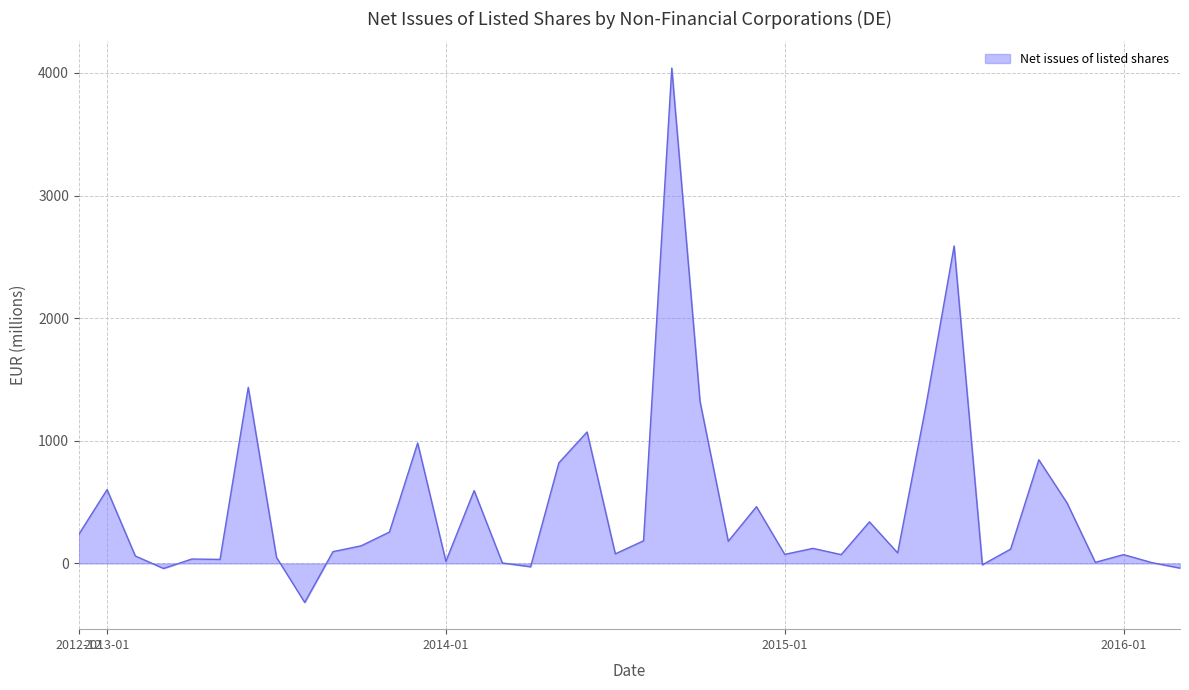

What is the greatest value displayed?

4039